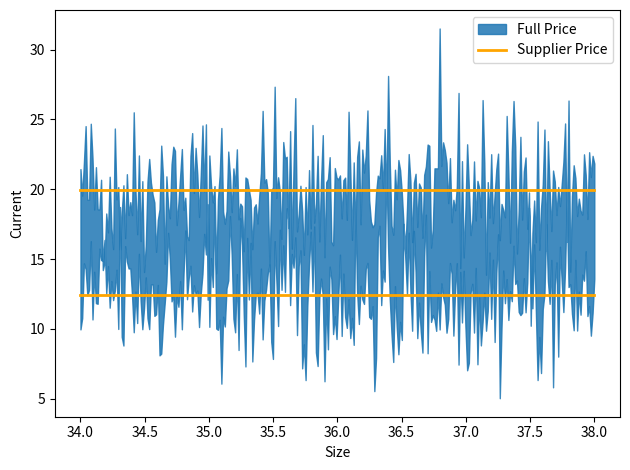

At which label is Supplier Price closest to 12?

34